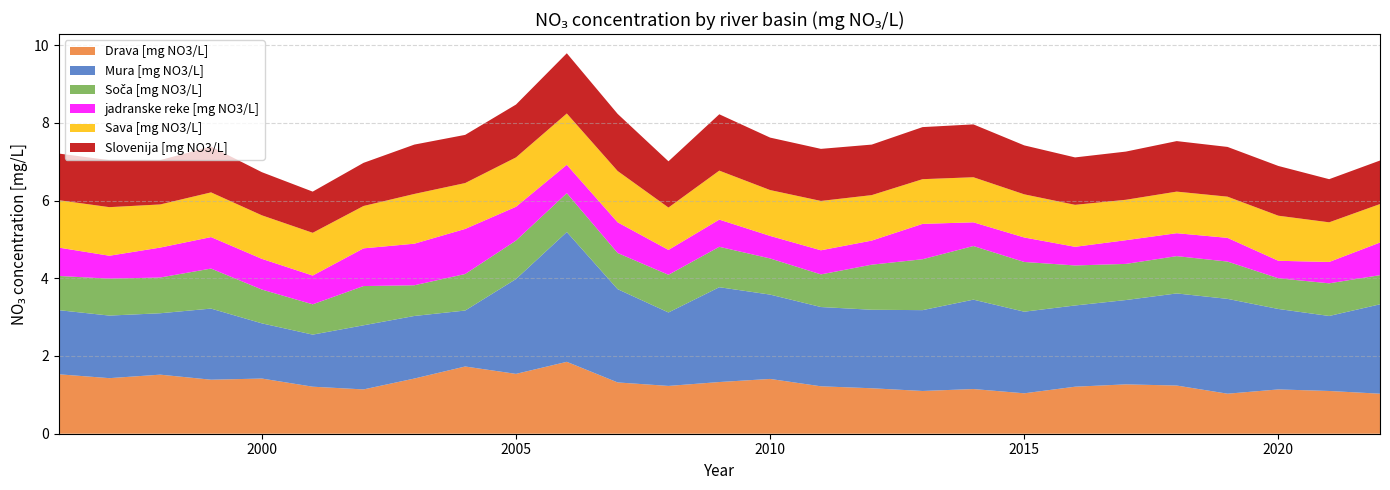

Reading left to right, what are all the values shown in this chart?

Drava [mg NO3/L]: 1996=1.5	1997=1.4	1998=1.5	1999=1.4	2000=1.4	2001=1.2	2002=1.1	2003=1.4	2004=1.7	2005=1.5	2006=1.9	2007=1.3	2008=1.2	2009=1.3	2010=1.4	2011=1.2	2012=1.2	2013=1.1	2014=1.1	2015=1.0	2016=1.2	2017=1.3	2018=1.2	2019=1.0	2020=1.1	2021=1.1	2022=1.0
Mura [mg NO3/L]: 1996=1.6	1997=1.6	1998=1.6	1999=1.8	2000=1.4	2001=1.3	2002=1.6	2003=1.6	2004=1.4	2005=2.4	2006=3.3	2007=2.4	2008=1.9	2009=2.4	2010=2.2	2011=2.0	2012=2.0	2013=2.1	2014=2.3	2015=2.1	2016=2.1	2017=2.2	2018=2.4	2019=2.4	2020=2.1	2021=1.9	2022=2.3
Soča [mg NO3/L]: 1996=0.9	1997=0.9	1998=0.9	1999=1.0	2000=0.9	2001=0.8	2002=1.0	2003=0.8	2004=0.9	2005=1.0	2006=1.0	2007=0.9	2008=1.0	2009=1.0	2010=0.9	2011=0.8	2012=1.2	2013=1.3	2014=1.4	2015=1.3	2016=1.0	2017=0.9	2018=1.0	2019=1.0	2020=0.8	2021=0.8	2022=0.8
jadranske reke [mg NO3/L]: 1996=0.7	1997=0.6	1998=0.8	1999=0.8	2000=0.8	2001=0.7	2002=1.0	2003=1.1	2004=1.2	2005=0.9	2006=0.7	2007=0.8	2008=0.6	2009=0.7	2010=0.6	2011=0.6	2012=0.6	2013=0.9	2014=0.6	2015=0.6	2016=0.5	2017=0.6	2018=0.6	2019=0.6	2020=0.5	2021=0.6	2022=0.8
Sava [mg NO3/L]: 1996=1.2	1997=1.2	1998=1.1	1999=1.1	2000=1.1	2001=1.1	2002=1.1	2003=1.3	2004=1.2	2005=1.3	2006=1.3	2007=1.3	2008=1.1	2009=1.3	2010=1.2	2011=1.3	2012=1.2	2013=1.1	2014=1.2	2015=1.1	2016=1.1	2017=1.0	2018=1.1	2019=1.1	2020=1.2	2021=1.0	2022=1.0
Slovenija [mg NO3/L]: 1996=1.2	1997=1.2	1998=1.1	1999=1.2	2000=1.1	2001=1.1	2002=1.1	2003=1.3	2004=1.2	2005=1.4	2006=1.6	2007=1.5	2008=1.2	2009=1.4	2010=1.4	2011=1.3	2012=1.3	2013=1.3	2014=1.4	2015=1.3	2016=1.2	2017=1.2	2018=1.3	2019=1.3	2020=1.3	2021=1.1	2022=1.1